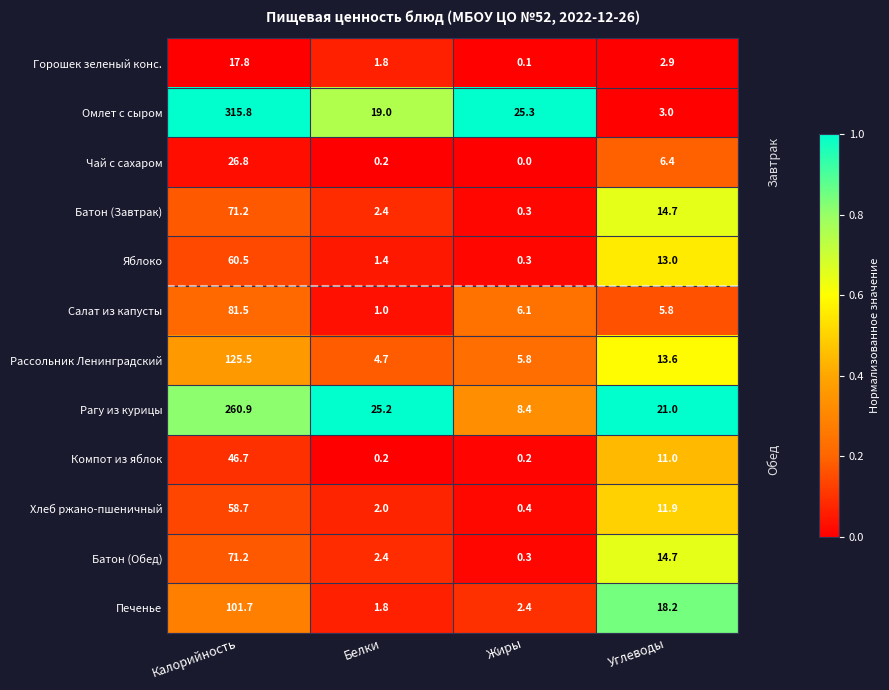

Between Жиры and Углеводы, which series saw the biggest shift?

Омлет с сыром